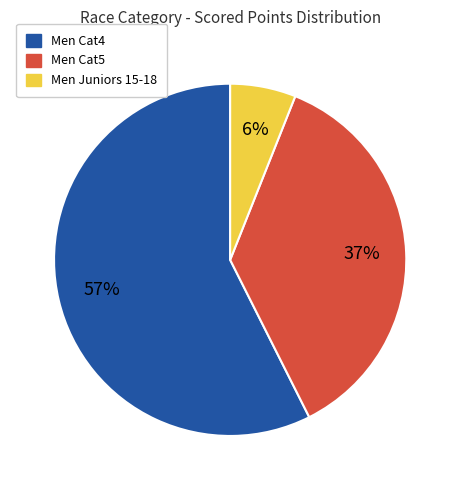

To the nearest percent, what is the average slice percentage?

33%